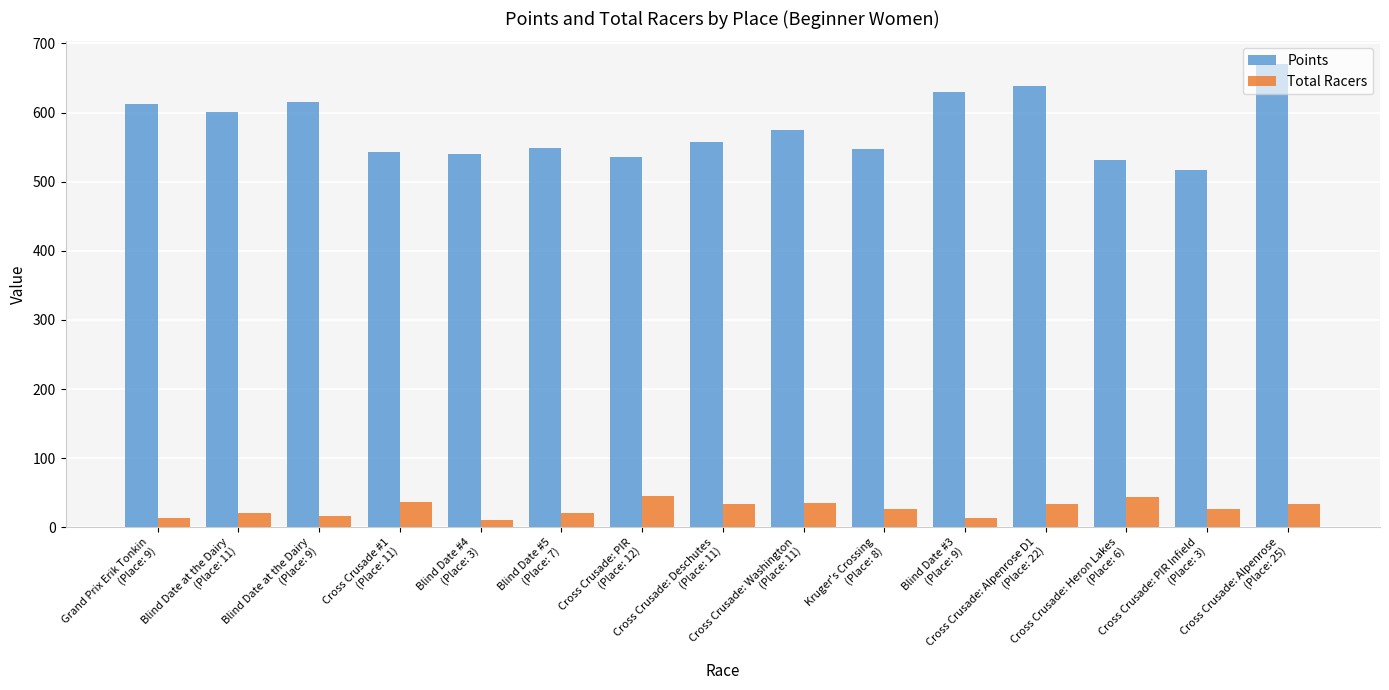

What is the label of the 15th bar from the left?

Cross Crusade: Alpenrose
(Place: 25)